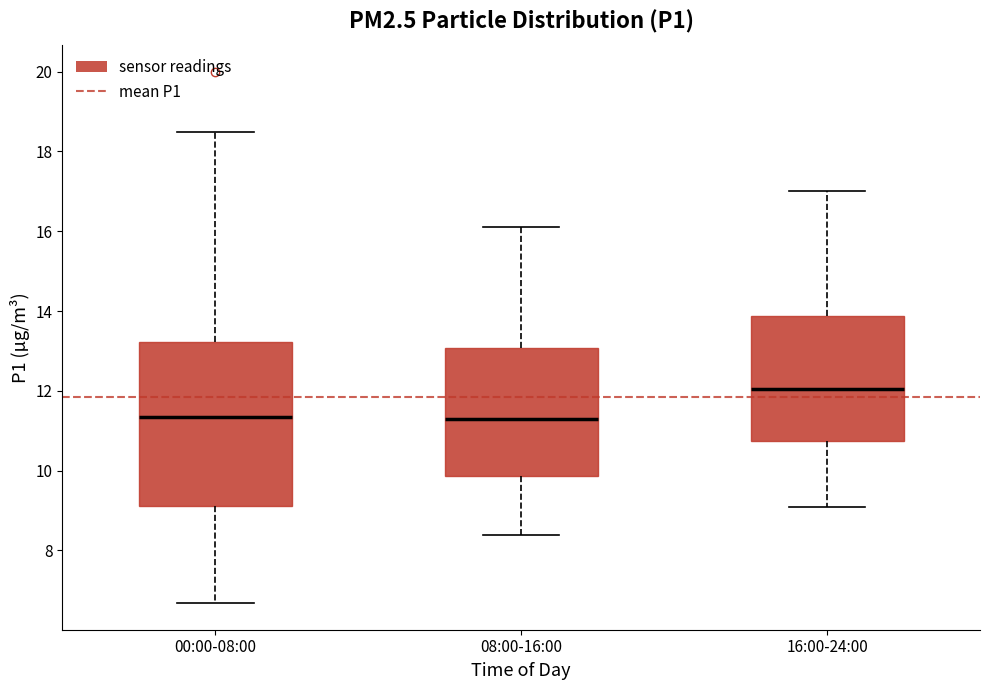

Reading left to right, read every box against the y-axis: the position of its median line, the range the box covers, and the ends of its whiskers. The values are not printed on the chart, so give them approximately, as read against the axis.

00:00-08:00: median 11.4, box 9.2 to 13.2, whiskers 6.6 to 18.4
08:00-16:00: median 11.4, box 9.8 to 13.0, whiskers 8.4 to 16.2
16:00-24:00: median 12.0, box 10.8 to 13.8, whiskers 9.2 to 17.0